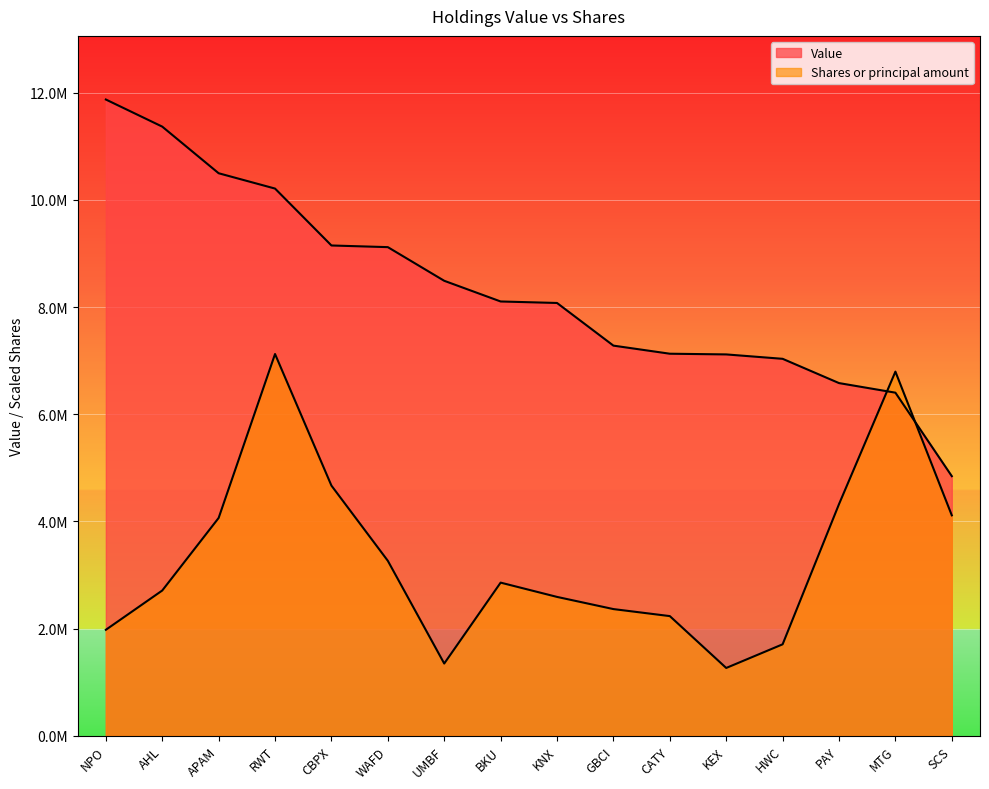

What is the difference between the maximum and minimum values in the Value series?

7029000.0